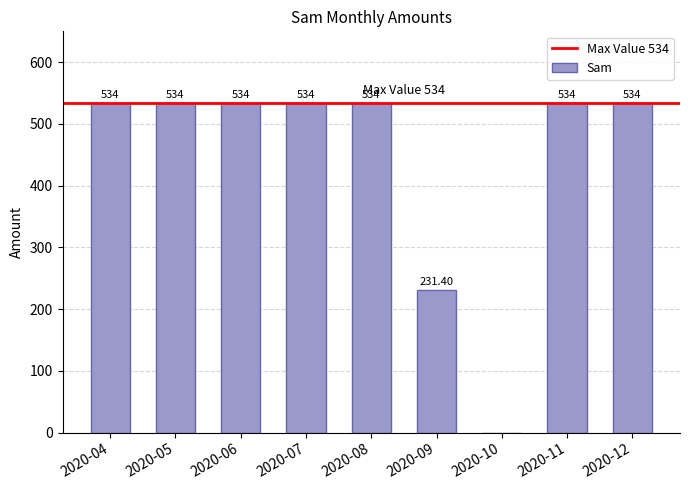

What is the difference between the values at 2020-06 and 2020-09?

302.6